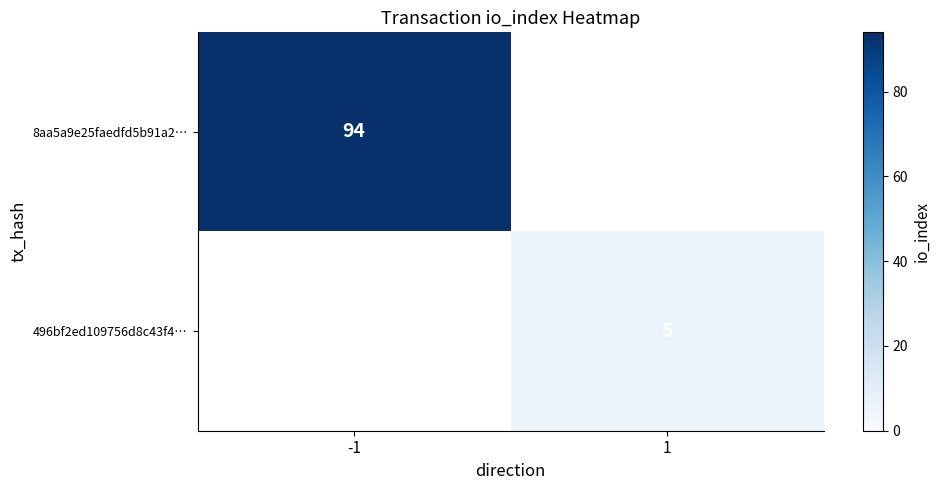

True or false: 8aa5a9e25faedfd5b91a2… has a value of 127 at -1.

False